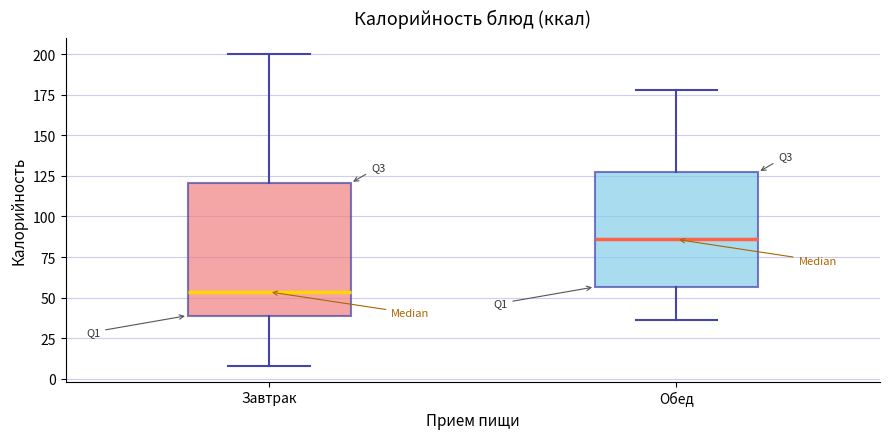

Which box's median line is the highest?

Обед